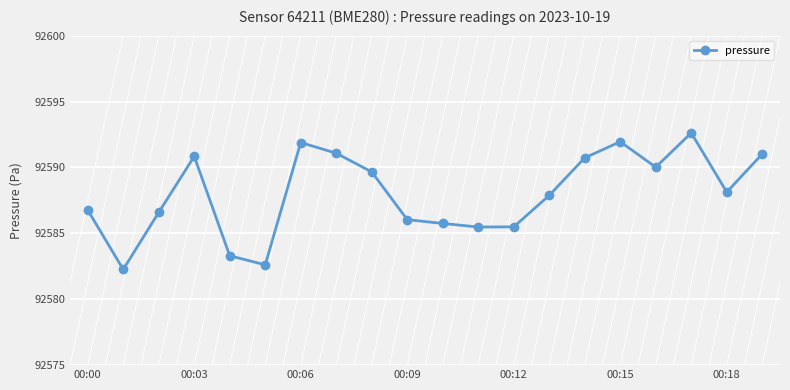

What is the smallest value displayed?

92582.3